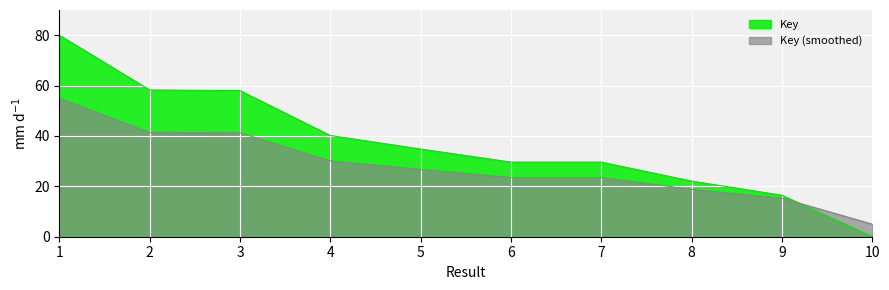

How many categories are shown in the chart?

10